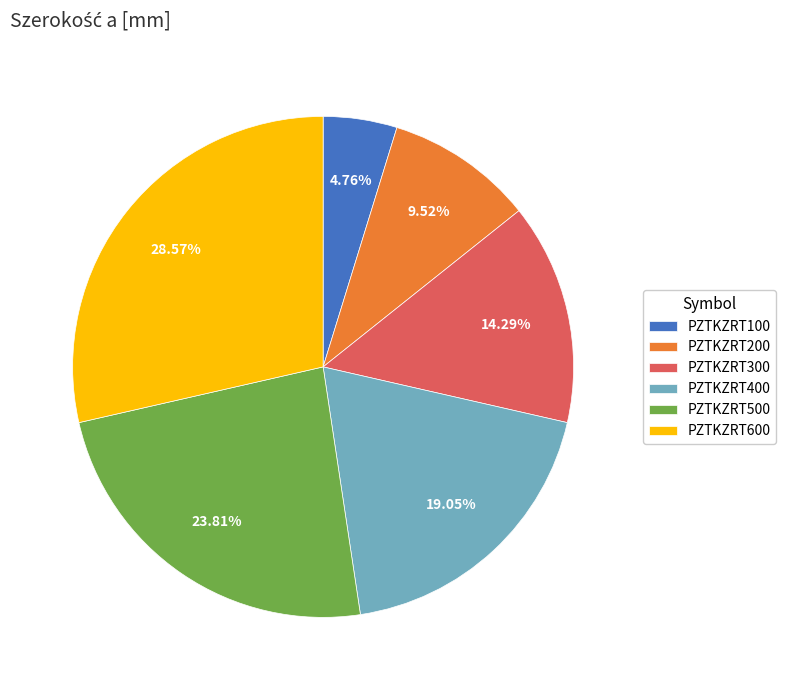

What is the ratio of the value at PZTKZRT300 to the value at PZTKZRT500?

0.6